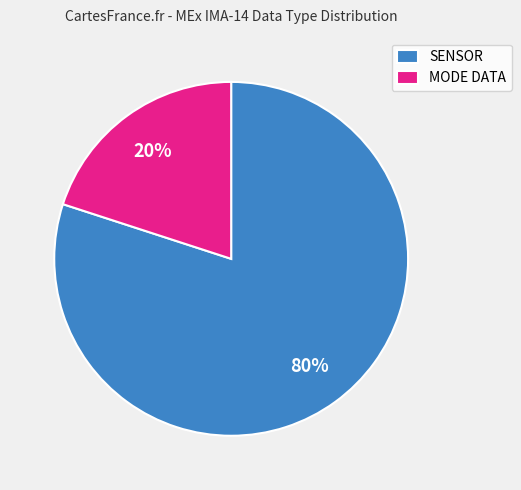

True or false: MODE DATA accounts for 20% of the total.

True